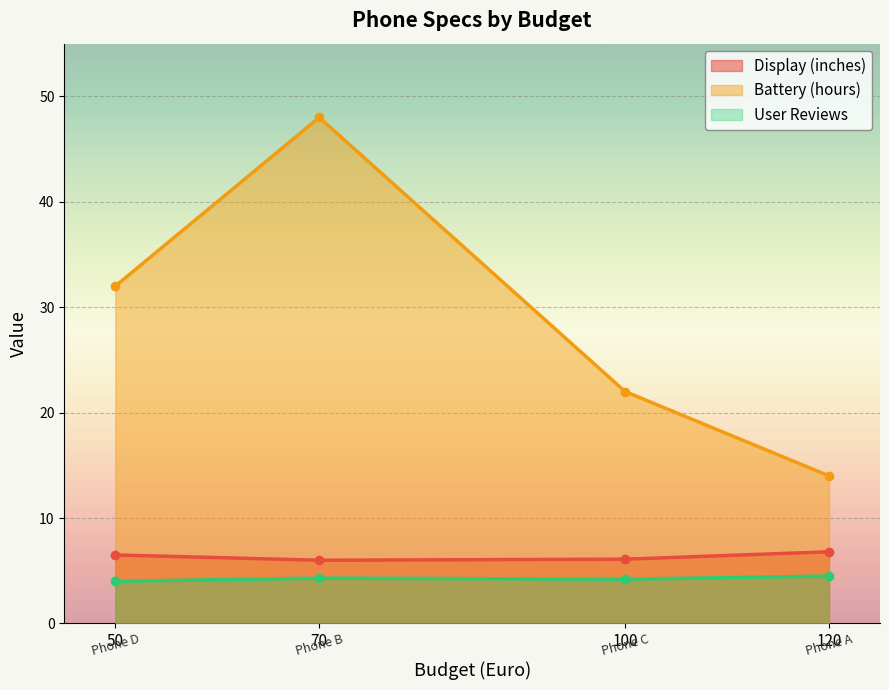

Is the value of Display (inches) at Phone C greater than the value of User Reviews at Phone B?

Yes